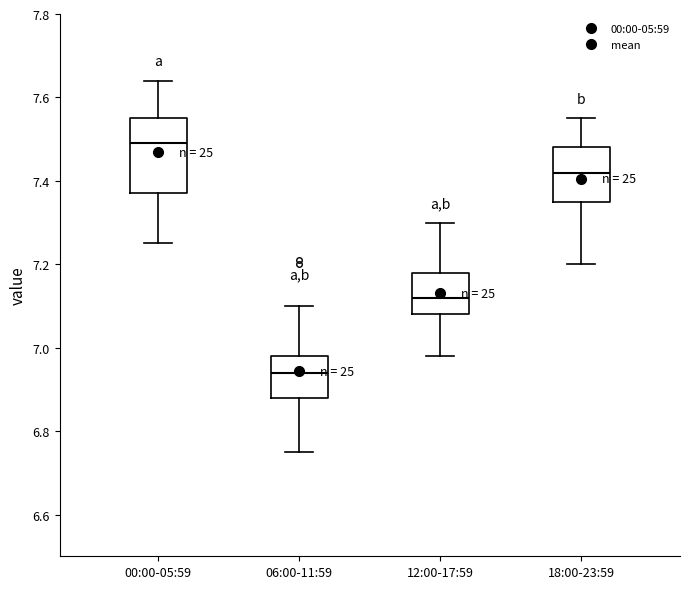

Which box has the lowest median line?

06:00-11:59